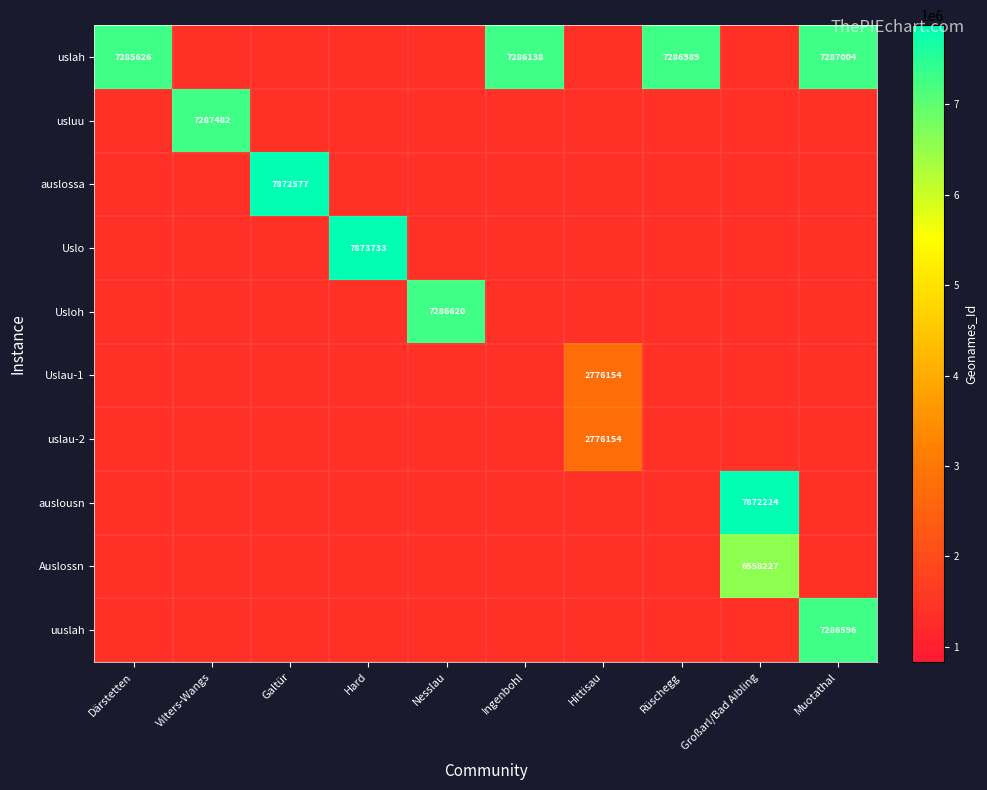

Is the value of auslossa at Hard greater than the value of usluu at Vilters-Wangs?

No